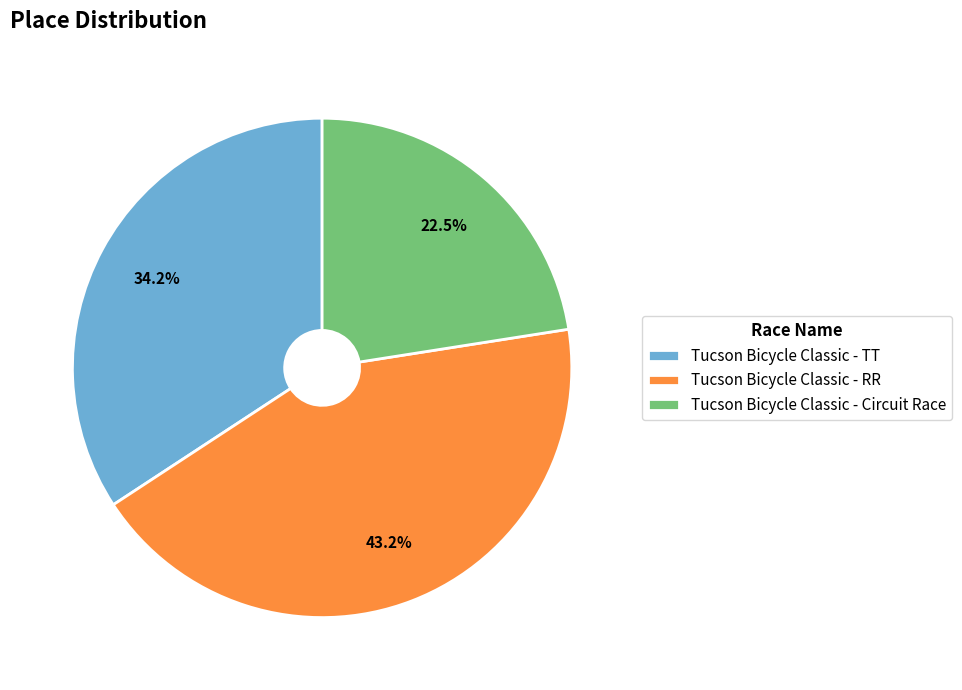

The Tucson Bicycle Classic - TT slice represents 41% of the pie. True or false?

False